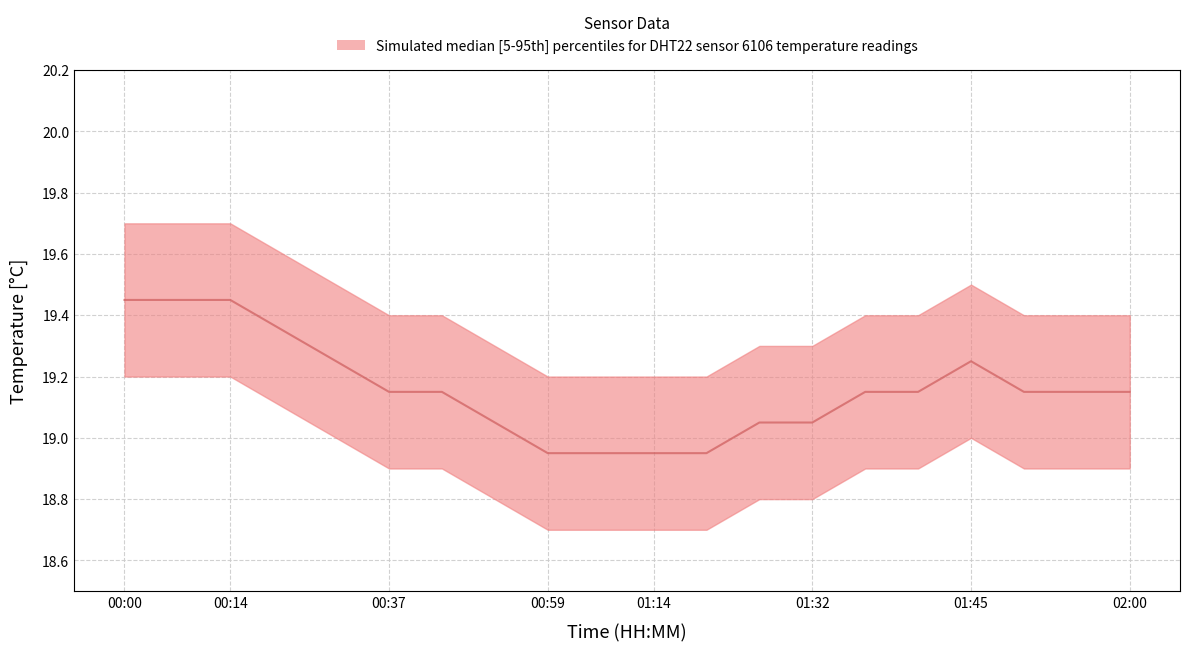

What is the difference between the highest and lowest values at 01:50?

0.5